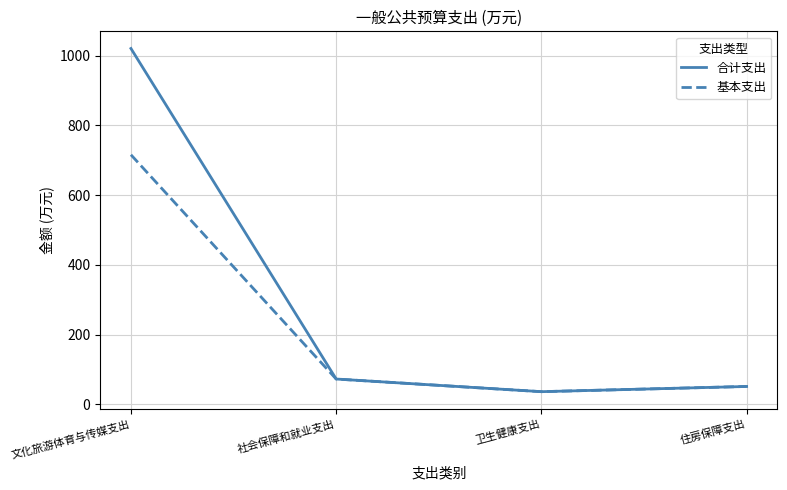

How many interior local valleys does the 基本支出 series have?

1